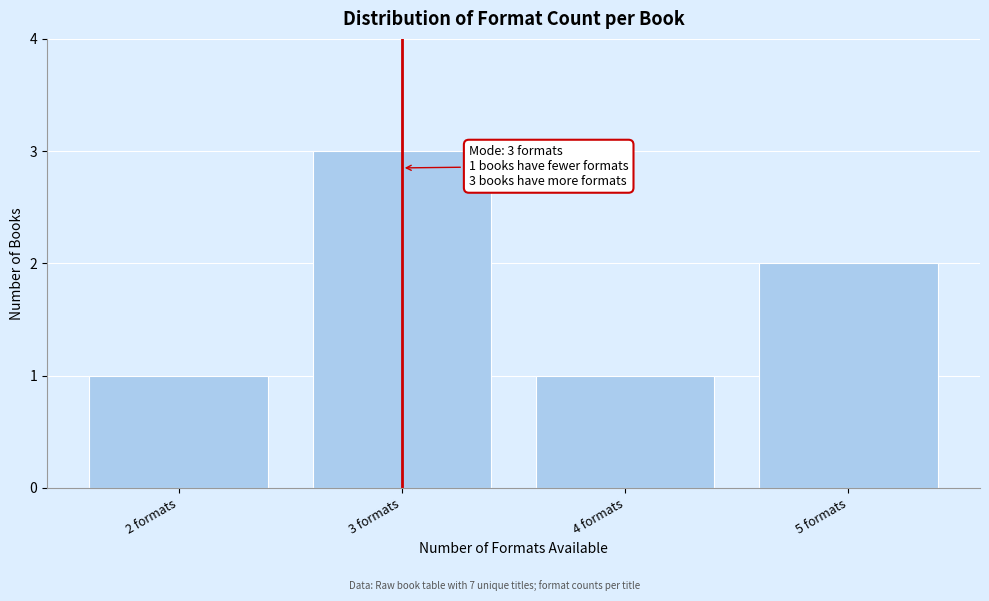

Reading right to left, list all the values displayed in this chart.

2	1	3	1